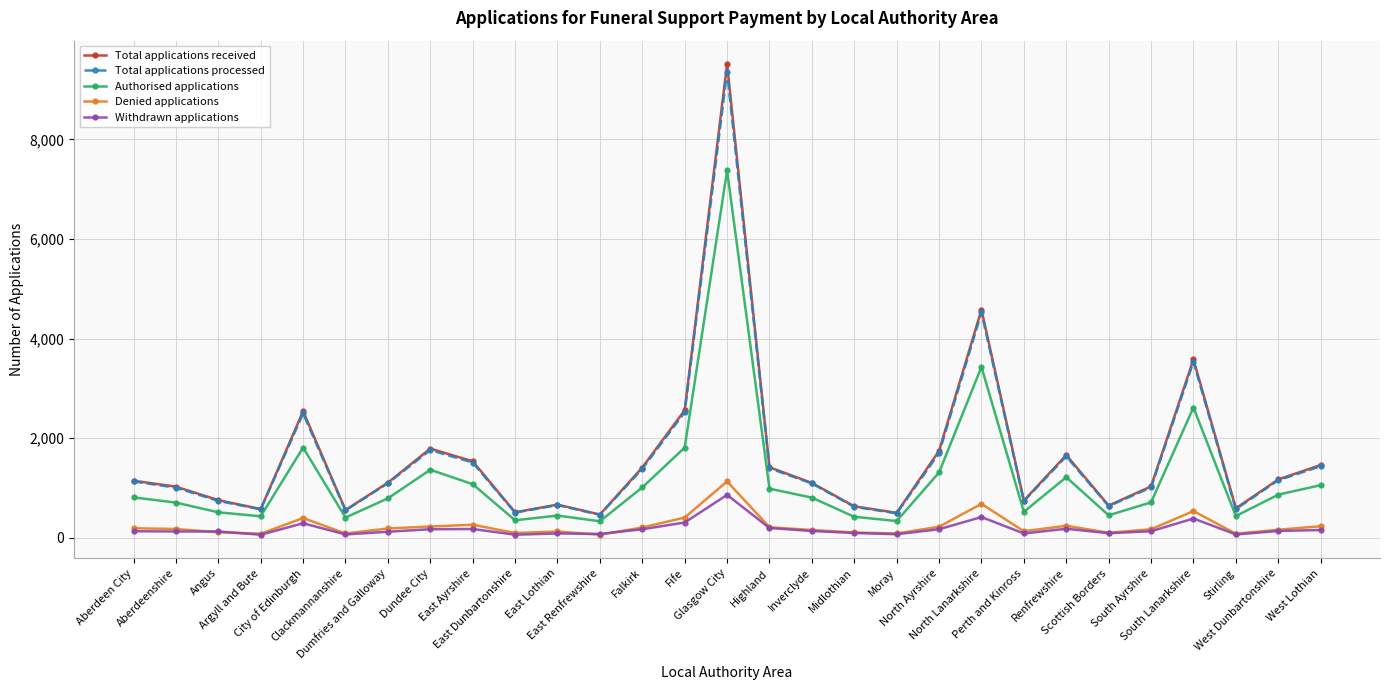

What is the value of the Withdrawn applications point at the 9th from the left?

175